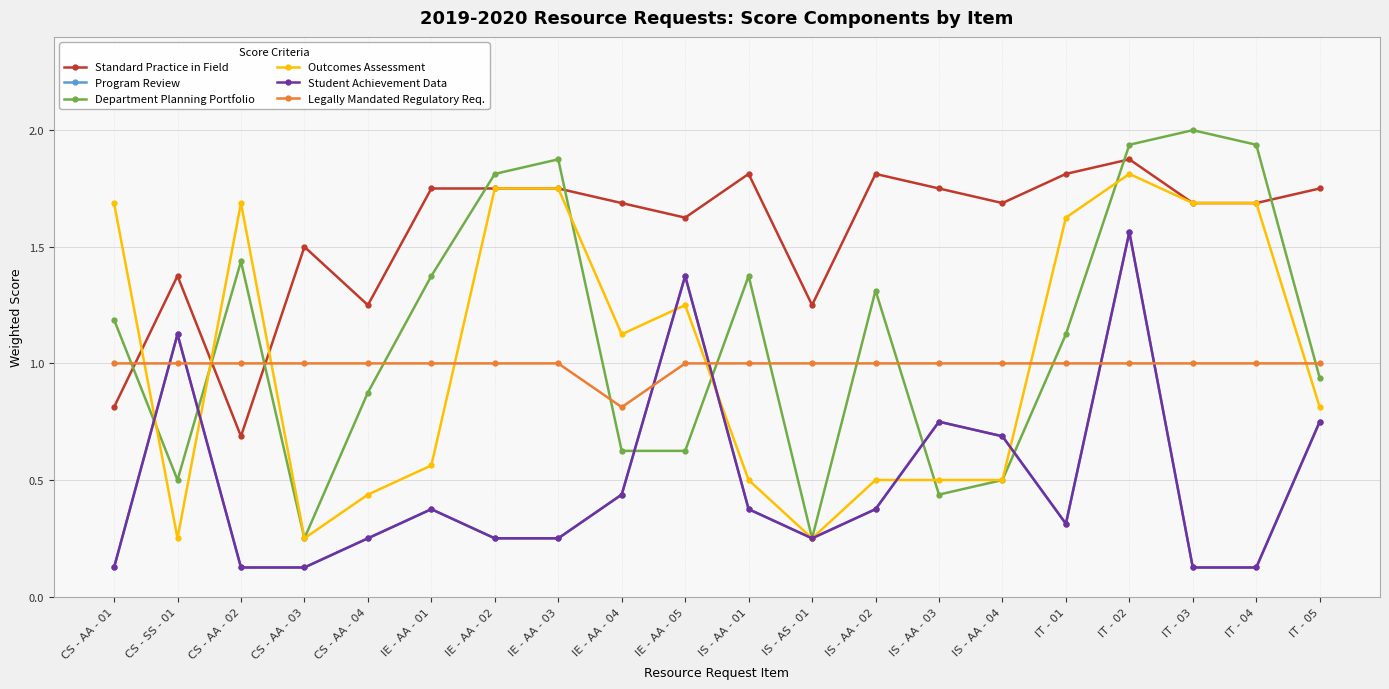

What is the approximate value of Legally Mandated Regulatory Req. at IS - AS - 01?

1.0